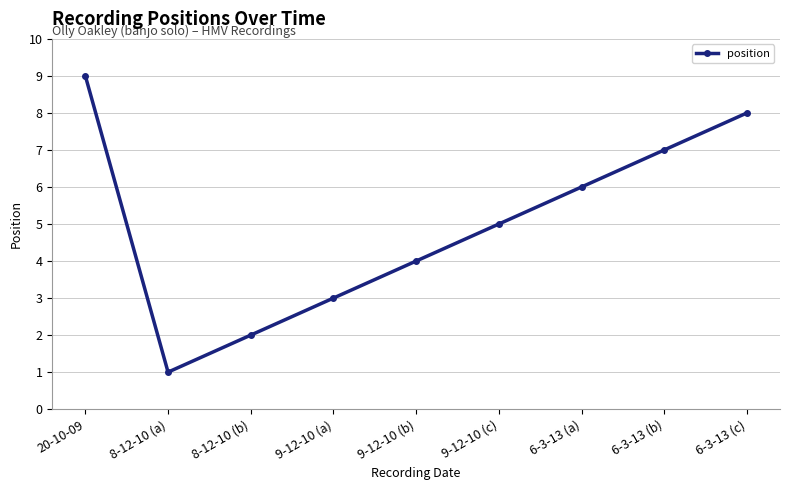

At which category does the chart reach its minimum across all series?

8-12-10 (a)